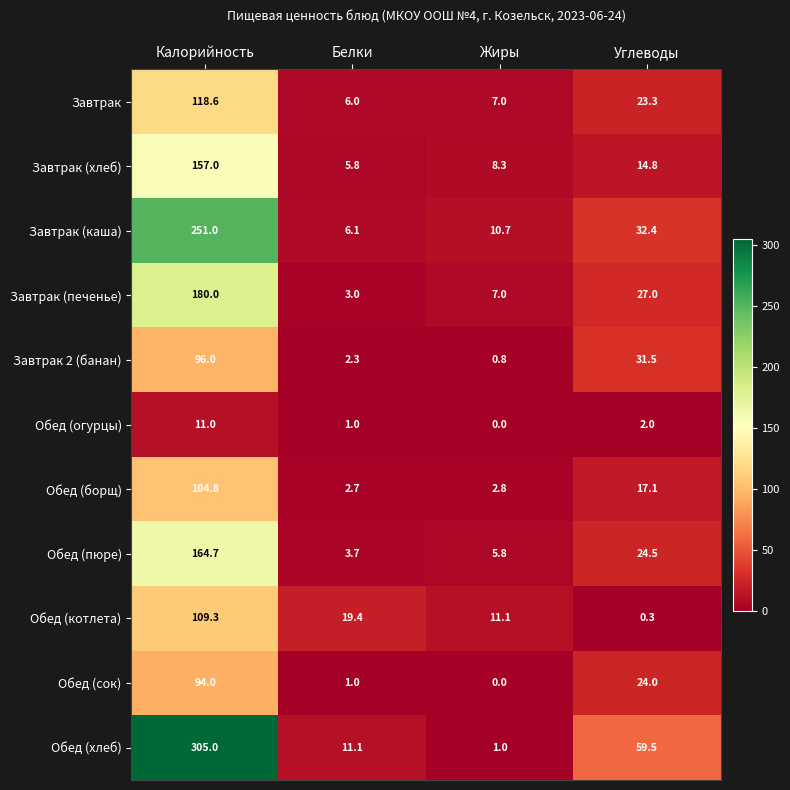

Which label corresponds to the largest value in the chart?

Калорийность